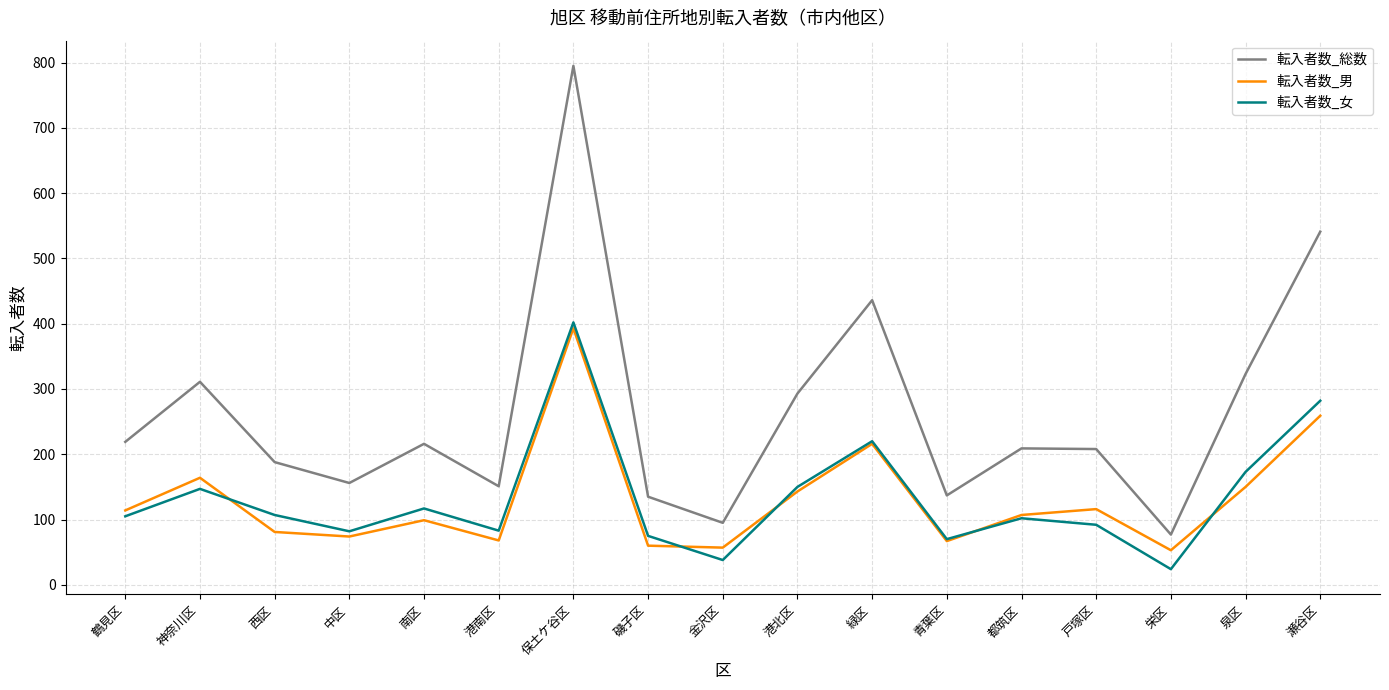

How many interior local peaks does the 転入者数_総数 series have?

5